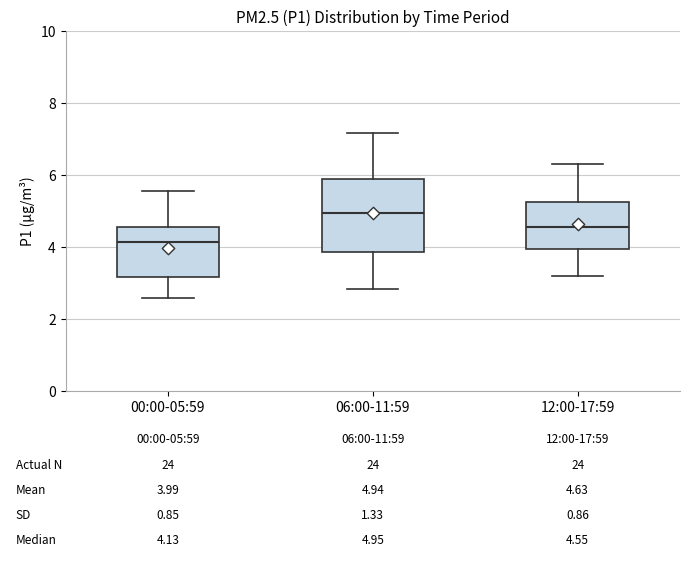

Which box has the highest median line?

06:00-11:59